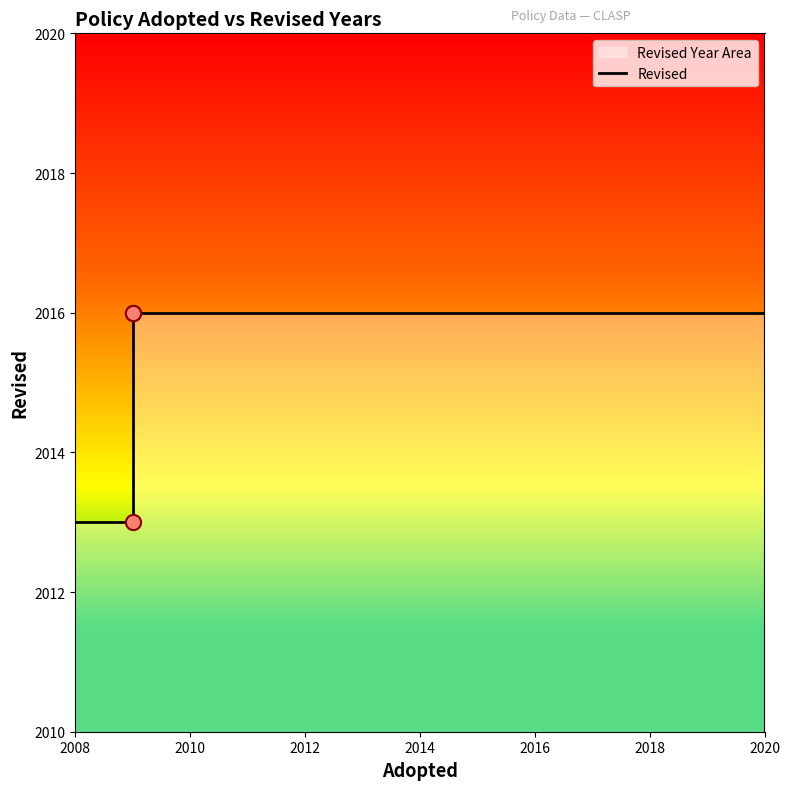

Between 2010 and 2008, which is larger?

2010